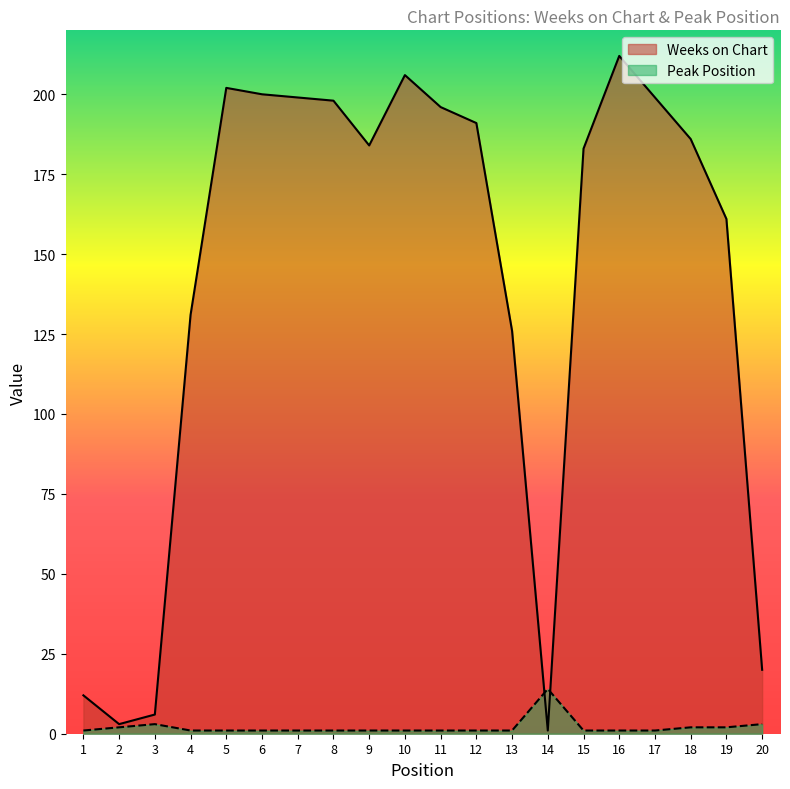

Which series changed the most between 4 and 14?

Weeks on Chart